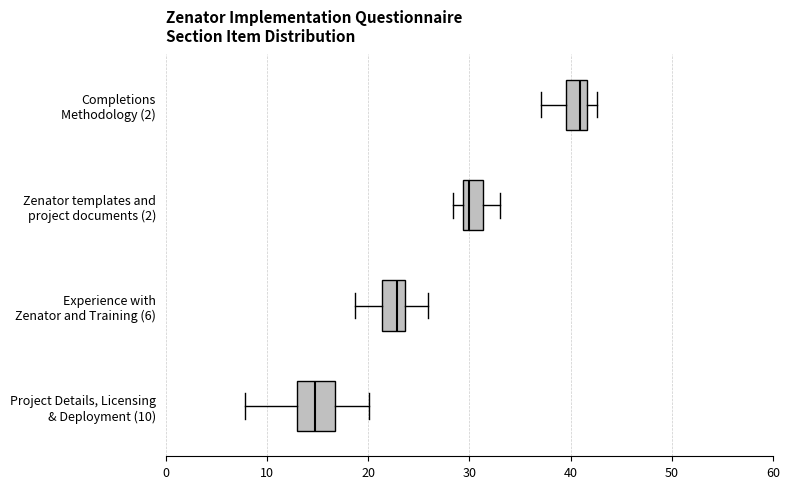

Where does the right whisker of the box for Project Details, Licensing & Deployment (10) end on the x-axis? The values are not printed on the chart, so give them approximately, as read against the axis.

20